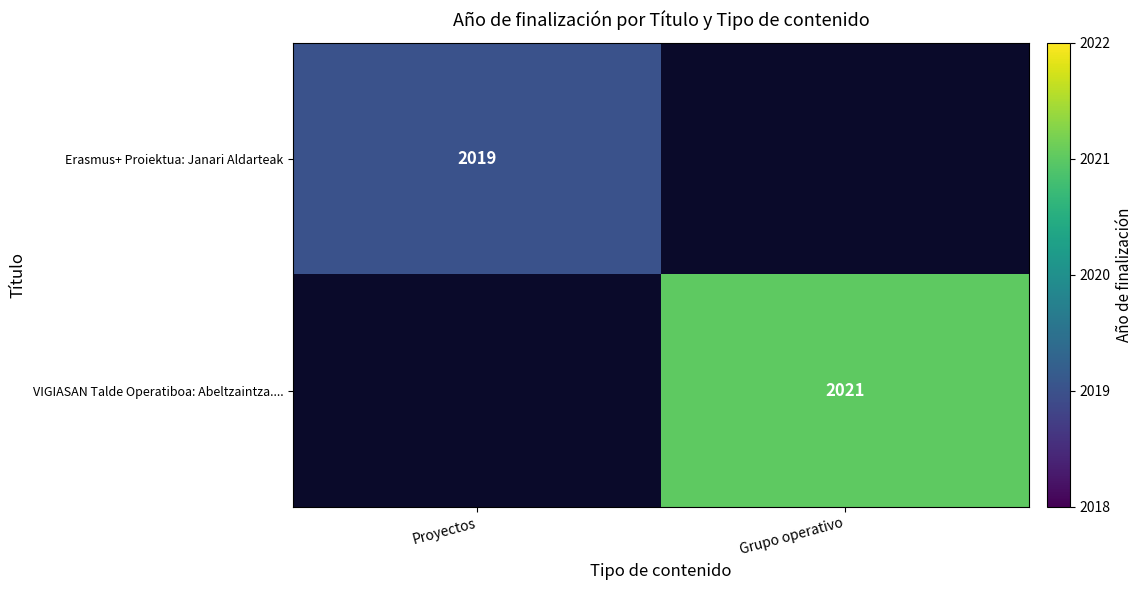

Is it true that VIGIASAN Talde Operatiboa: Abeltzaintza.... equals 2021 at Grupo operativo?

True